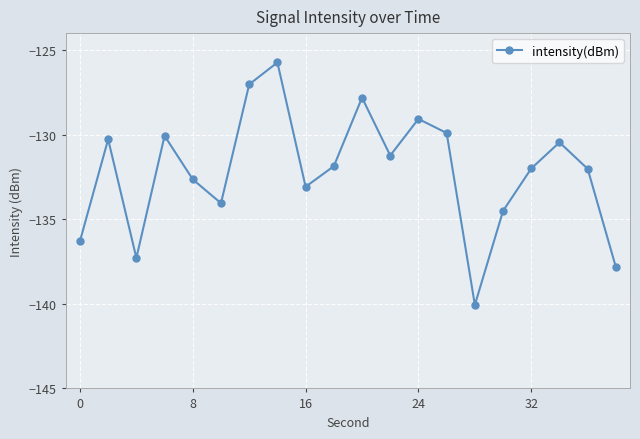

What is the greatest value displayed?

-125.7